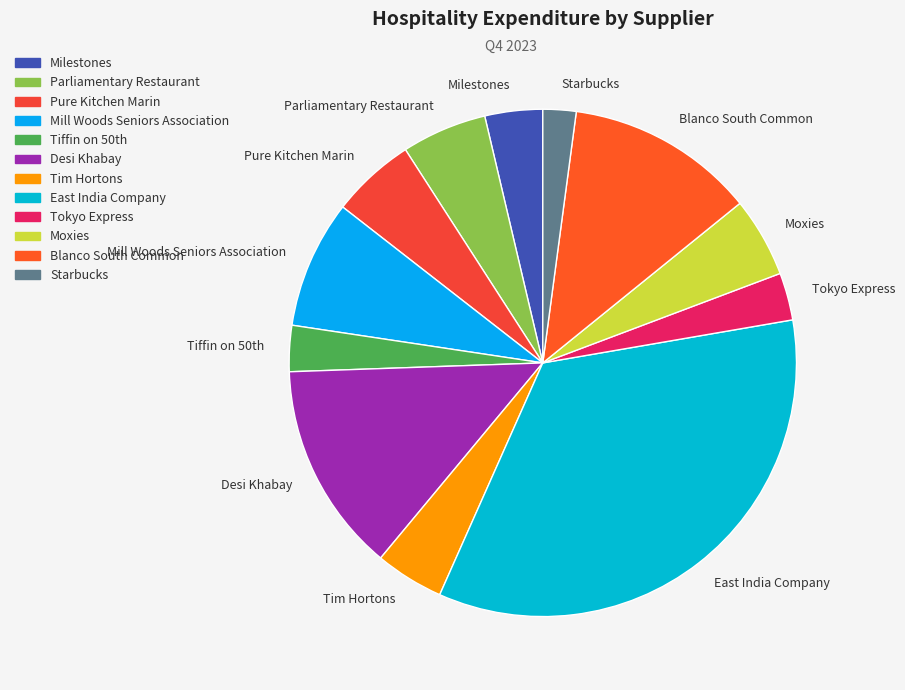

Combined, do Moxies and Tokyo Express account for over 50%?

No